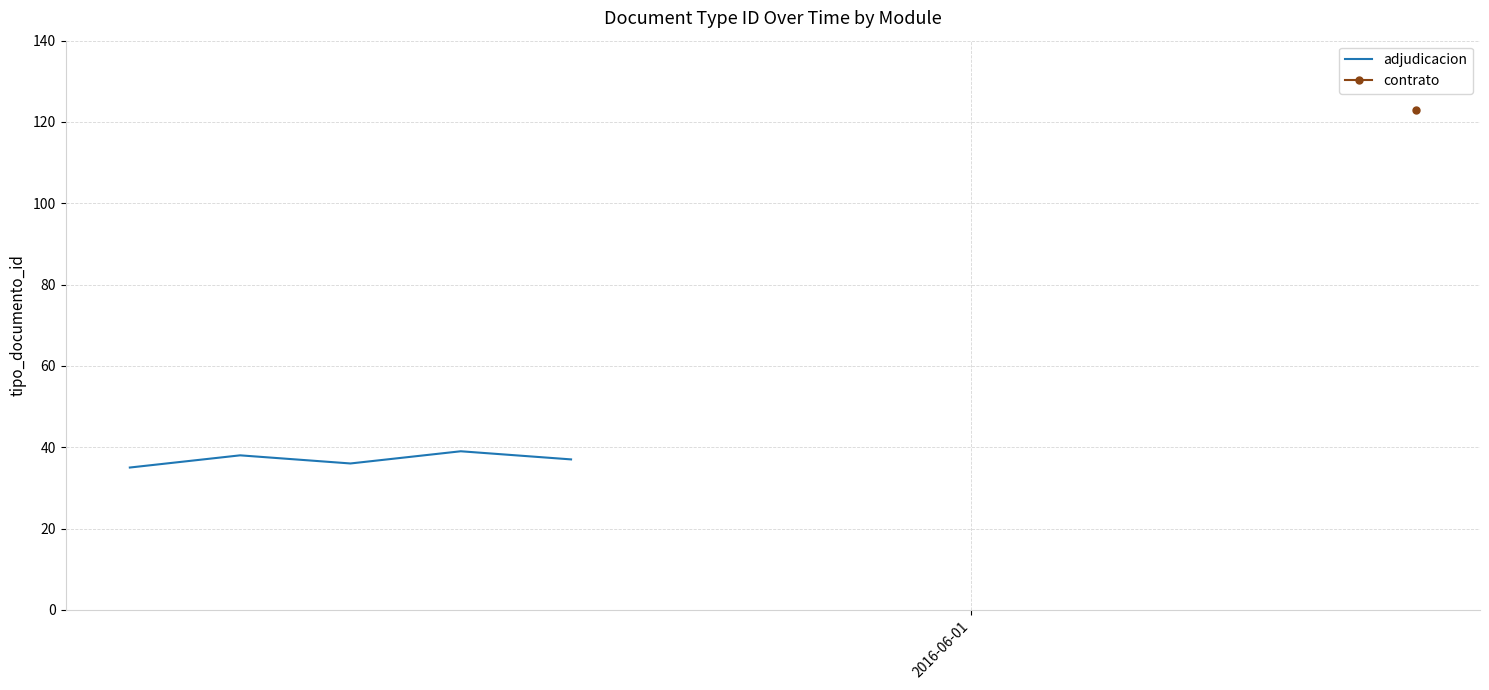

What is the lowest value of the adjudicacion series?

35